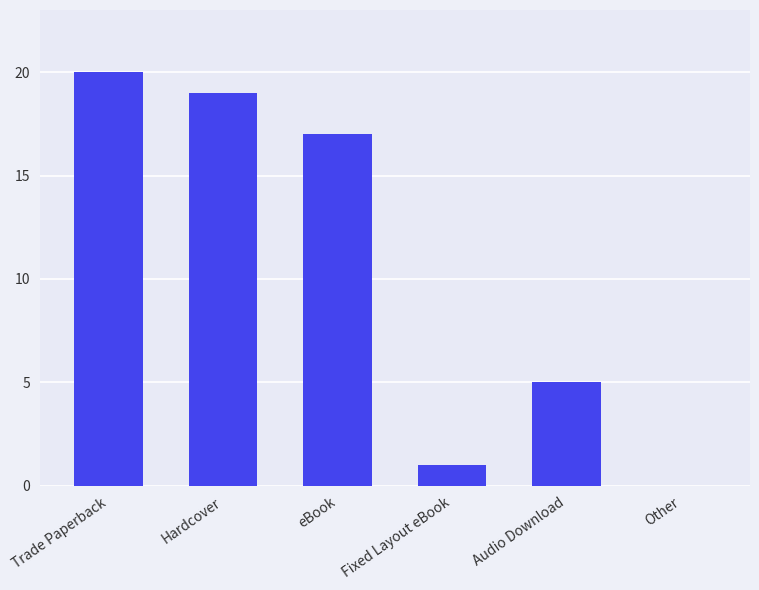

What is the sum of all values?

62